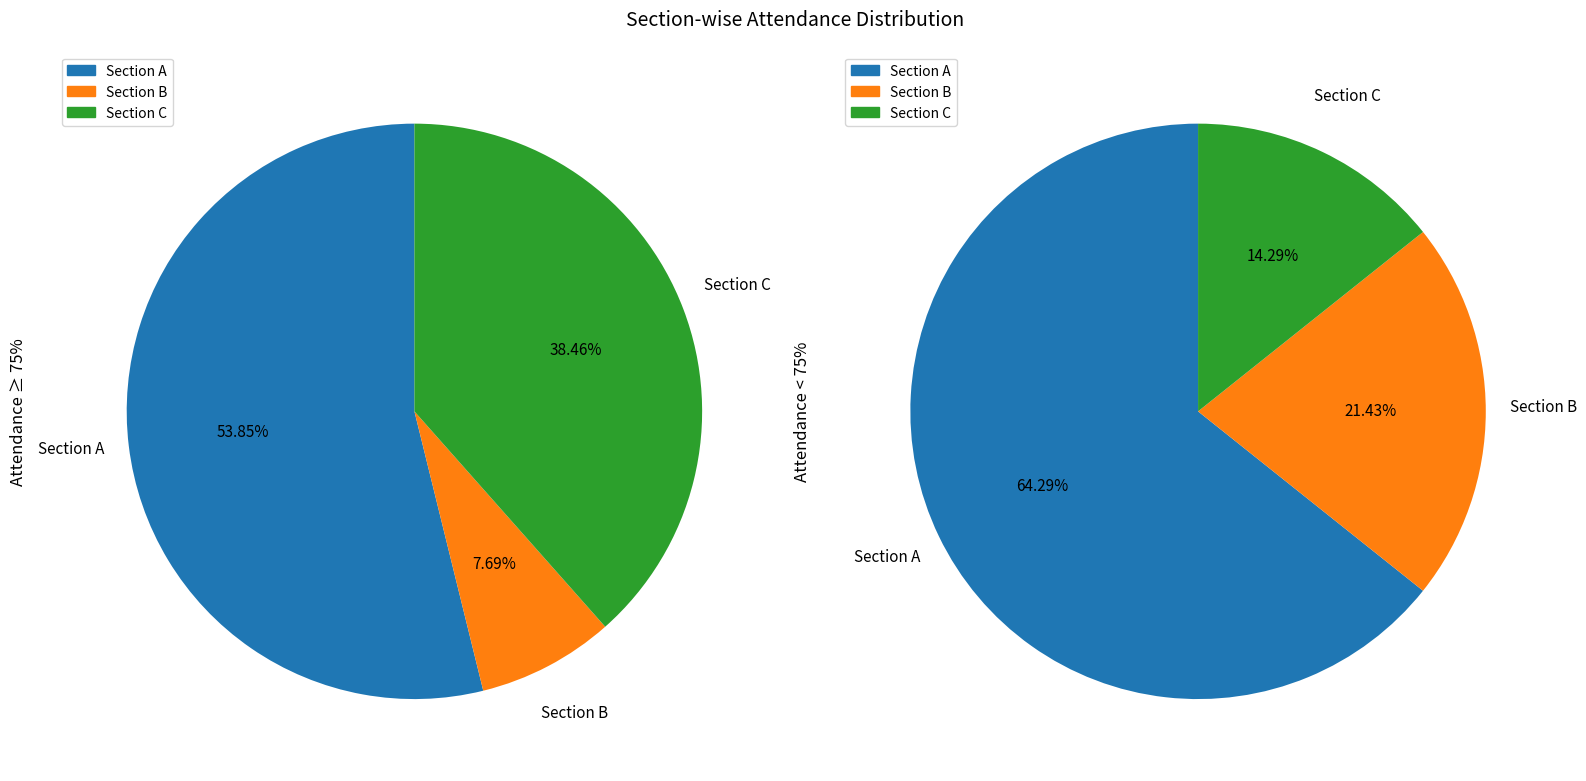

To the nearest percent, what portion does Section B represent?

15%